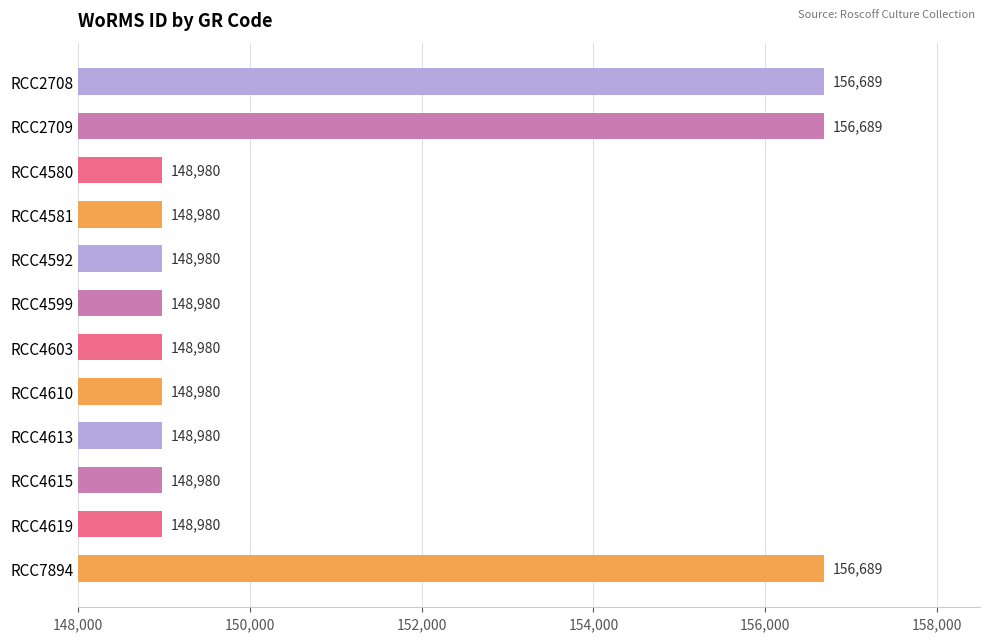

The chart shows a value of 148980 at RCC4580. True or false?

True